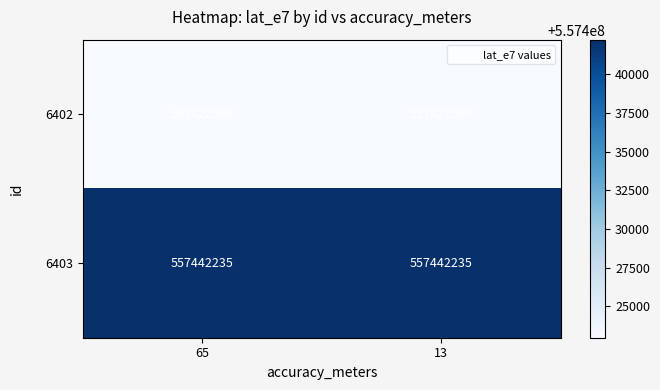

List the series in order of their overall mean, lowest first.

6402, 6403